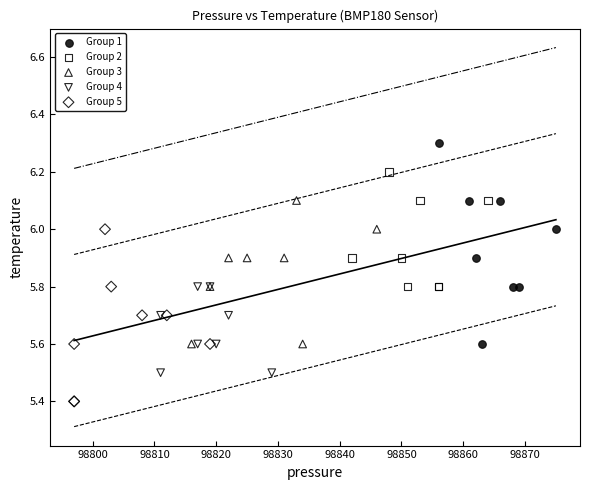

Which series reaches the maximum Y coordinate?

Group 1